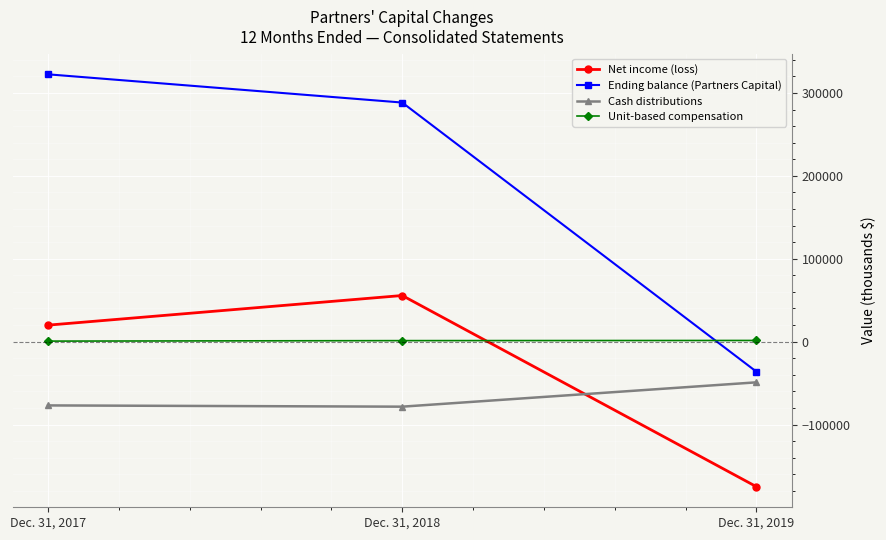

The value of Net income (loss) at Dec. 31, 2018 is 12511. True or false?

False